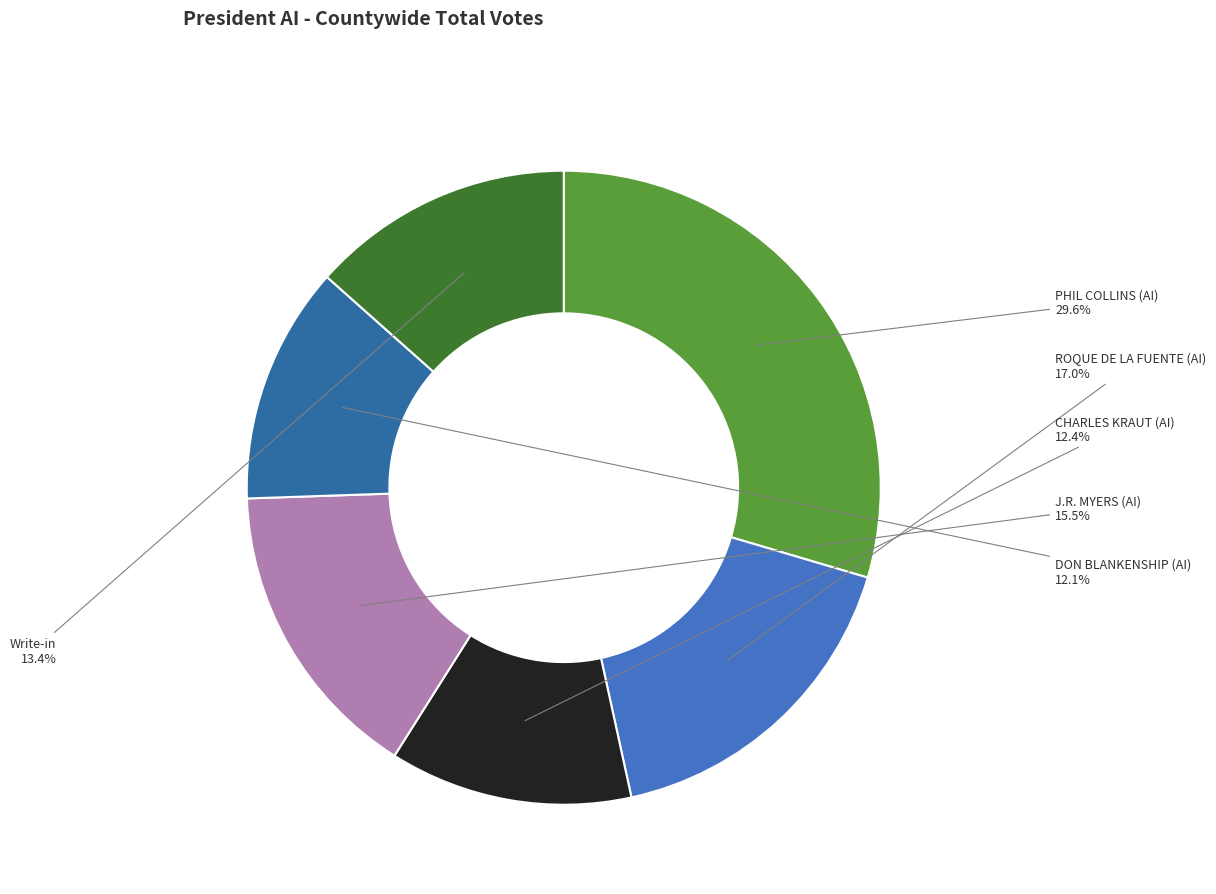

True or false: DON BLANKENSHIP (AI) accounts for 12% of the total.

True